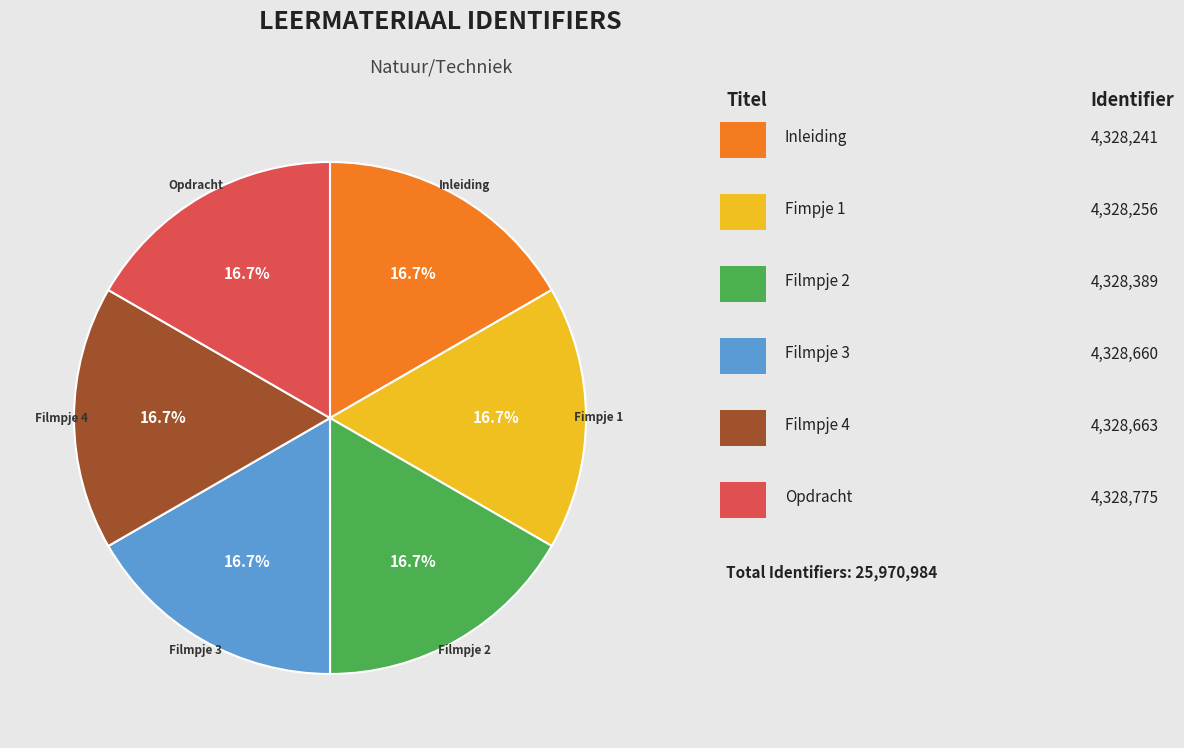

Is there any slice that represents more than half of the pie?

No